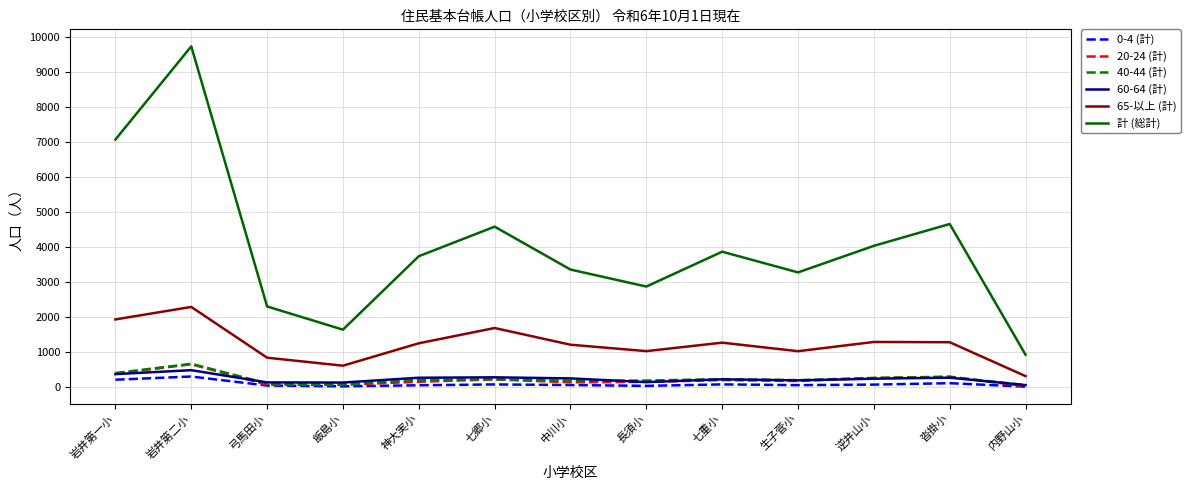

What is the highest value of the 計 (総計) series?

9741